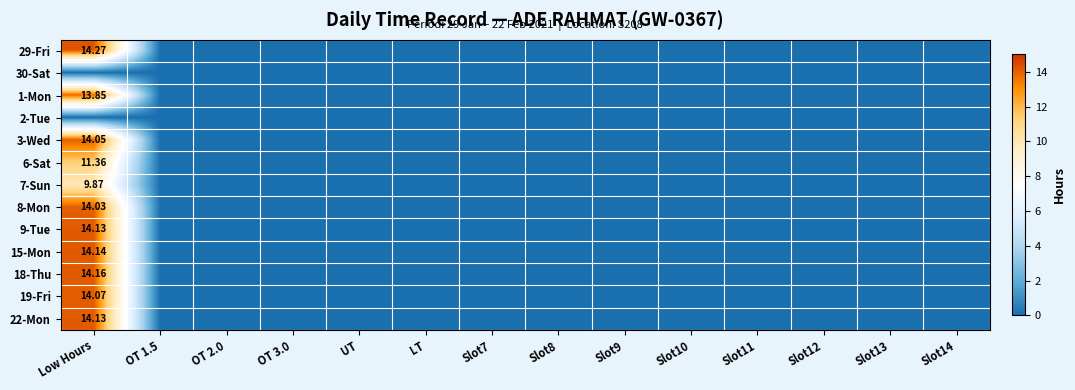

Is it true that 9-Tue equals 0.0 at LT?

True